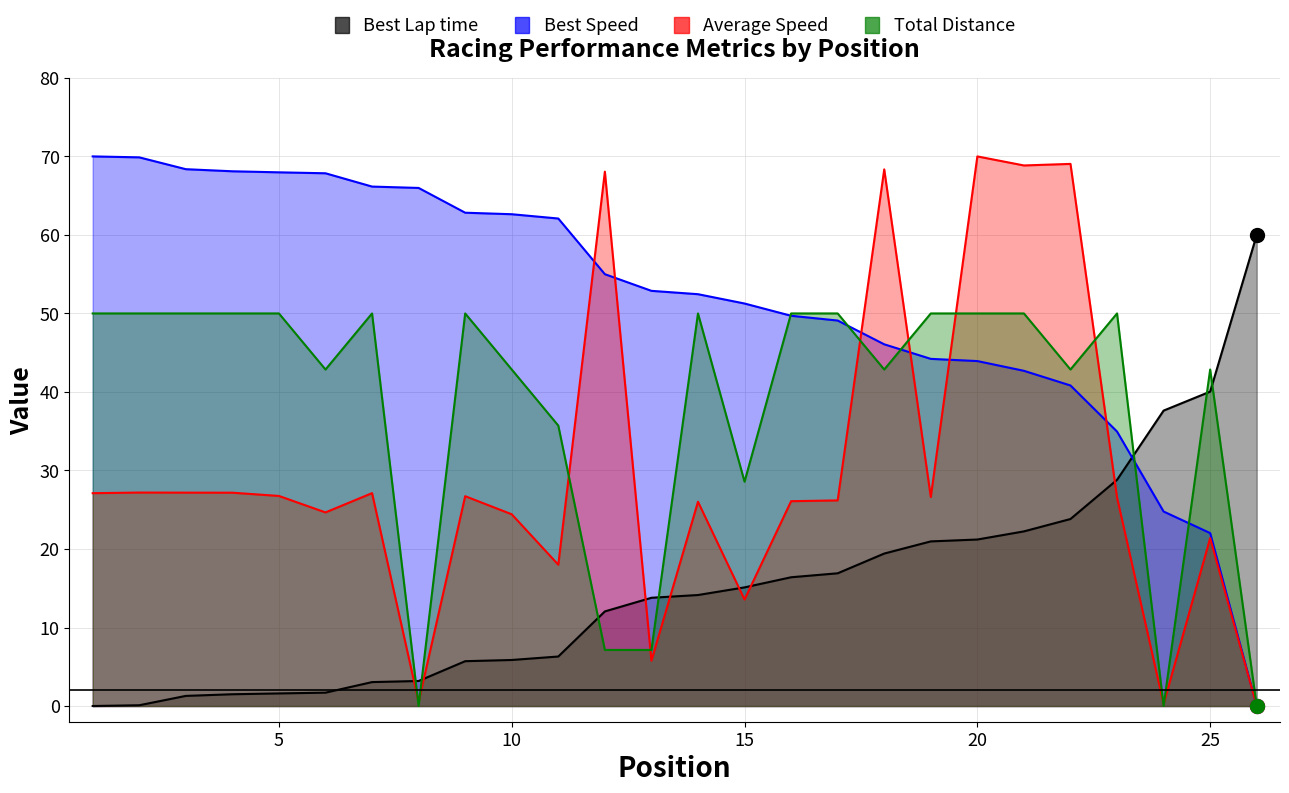

Where does the Best Lap time series first go above 14?

14